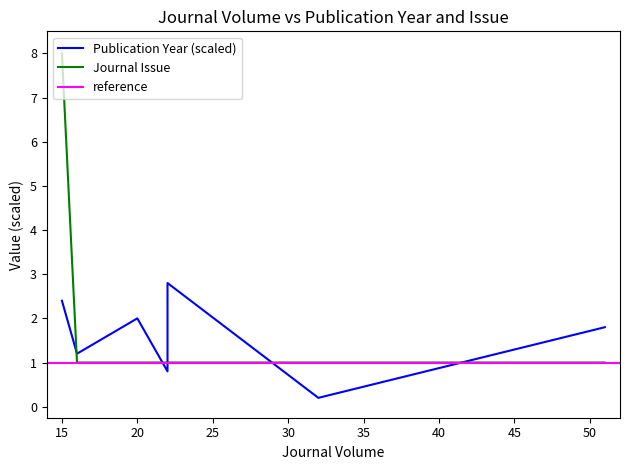

Does the chart have visible grid lines?

No